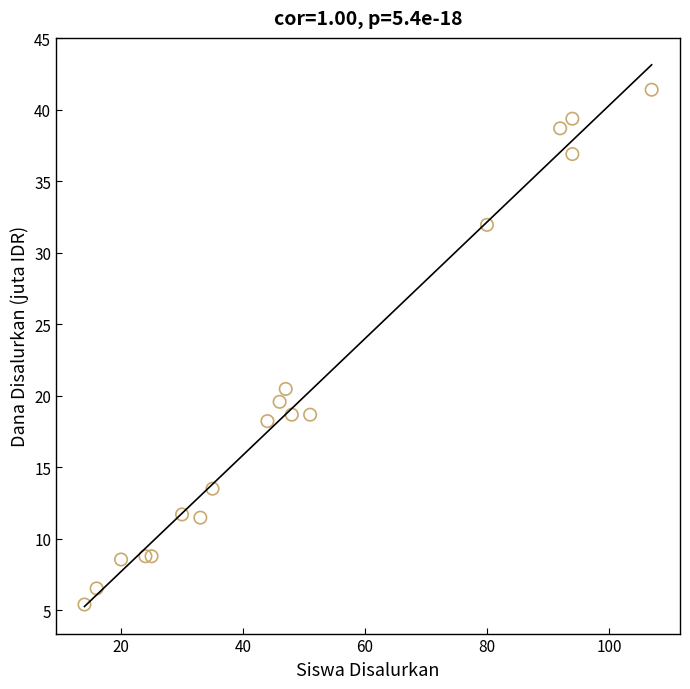

What Y value in the scatter plot is closest to 23?

20.5